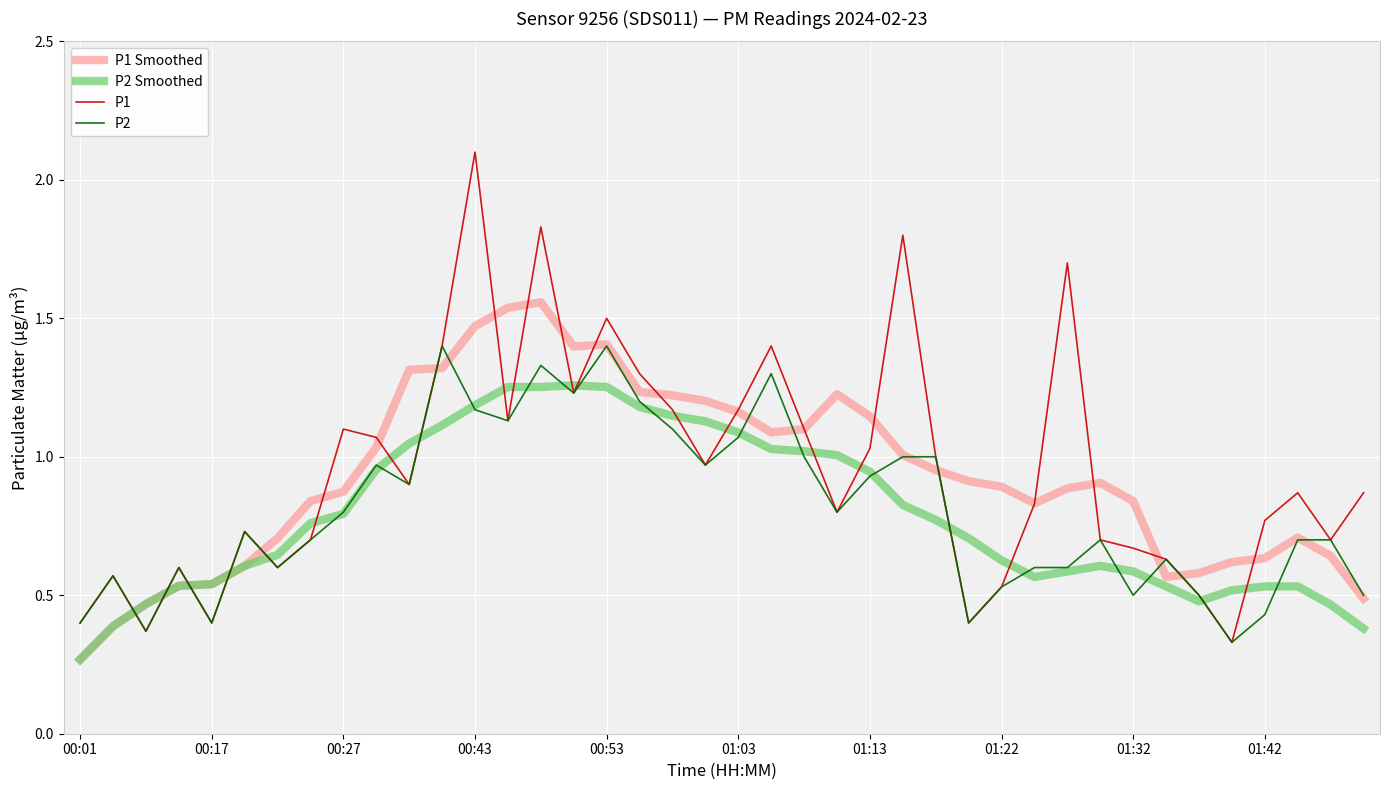

Which series has the largest range (max minus min)?

P1